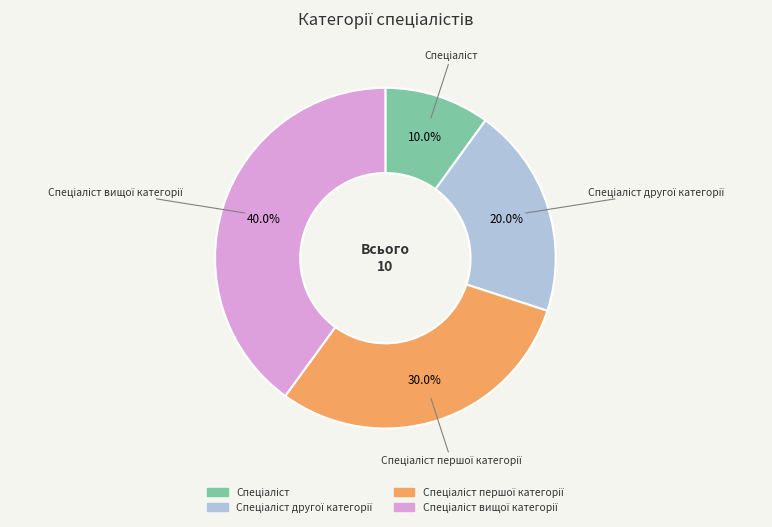

Does any single category account for the majority?

No